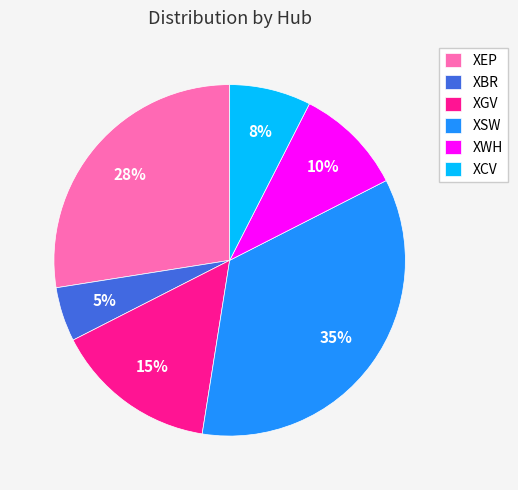

What is the ratio of the value at XSW to the value at XEP?

1.3